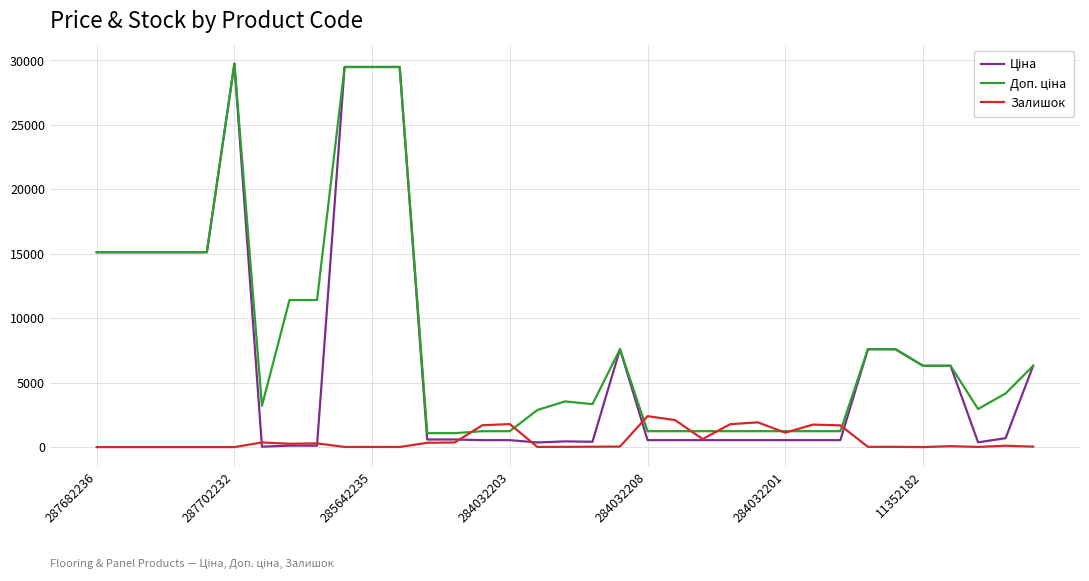

Which series has the largest total across all categories?

Доп. ціна